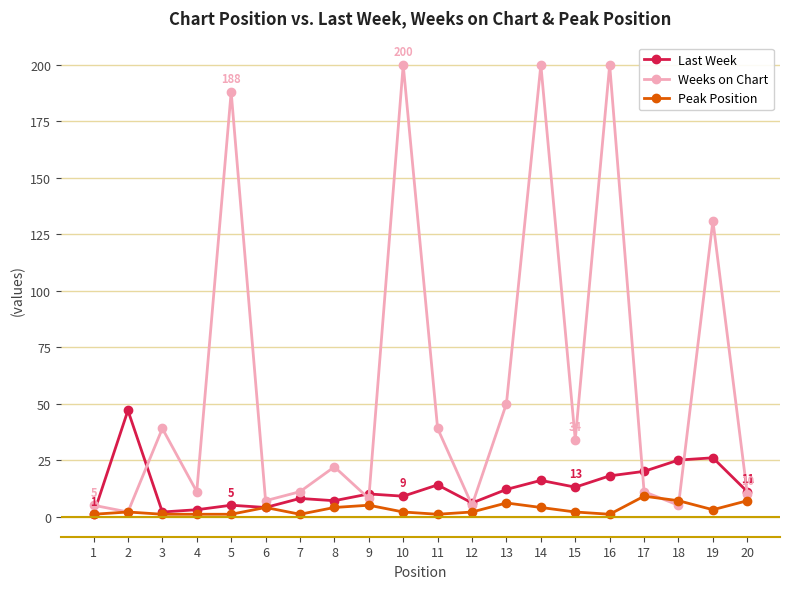

How many lines are shown in the chart?

3